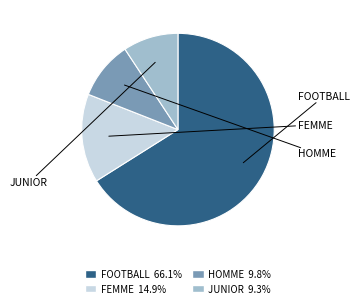

How many slices are in this pie chart?

4